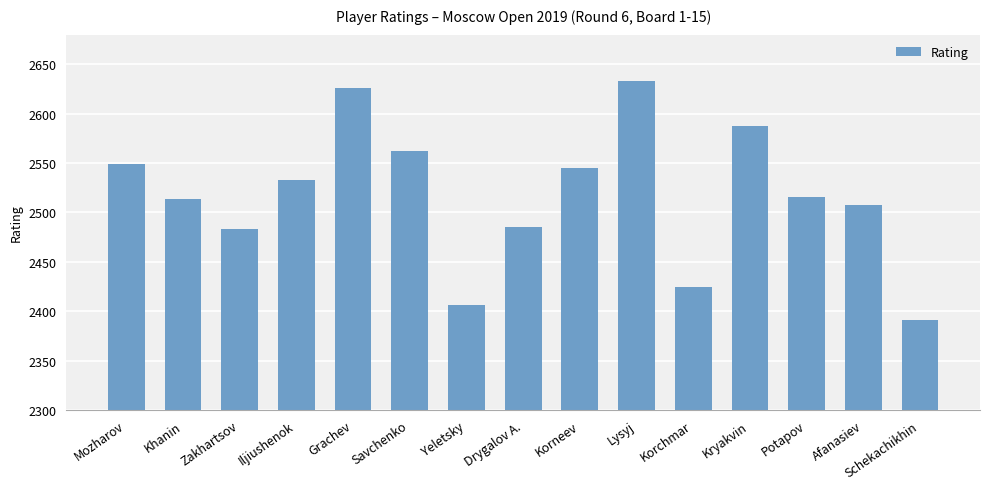

What is the change in value from Iljiushenok to Schekachikhin?

-142